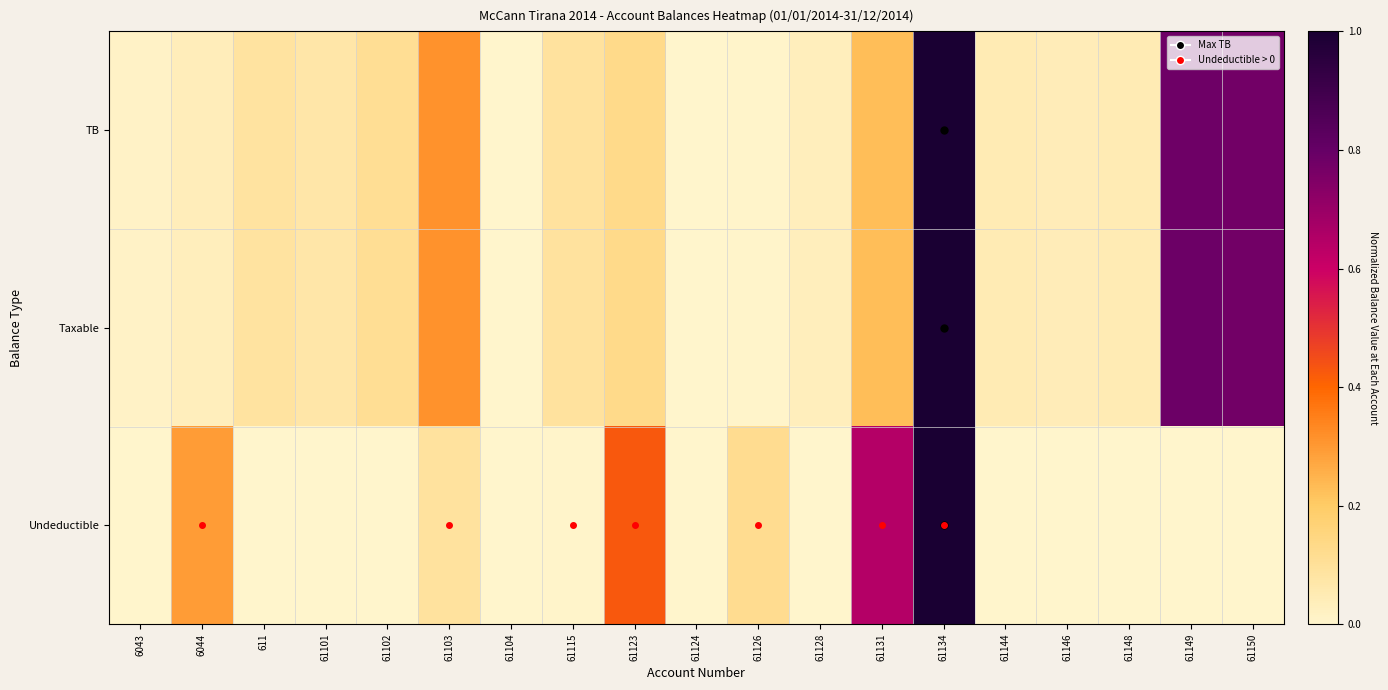

What is the greatest value displayed?

1.0